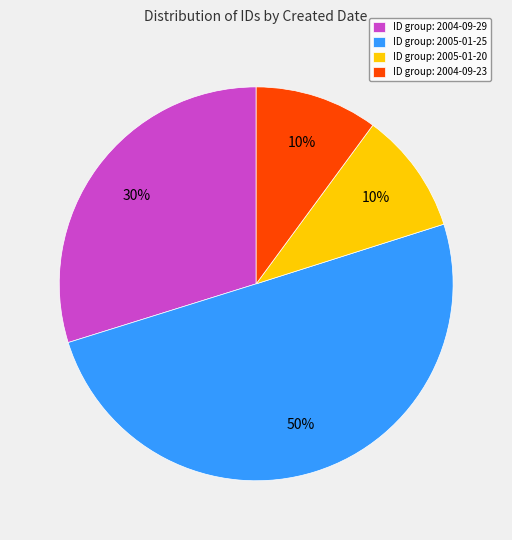

How many segments does this pie chart have?

4